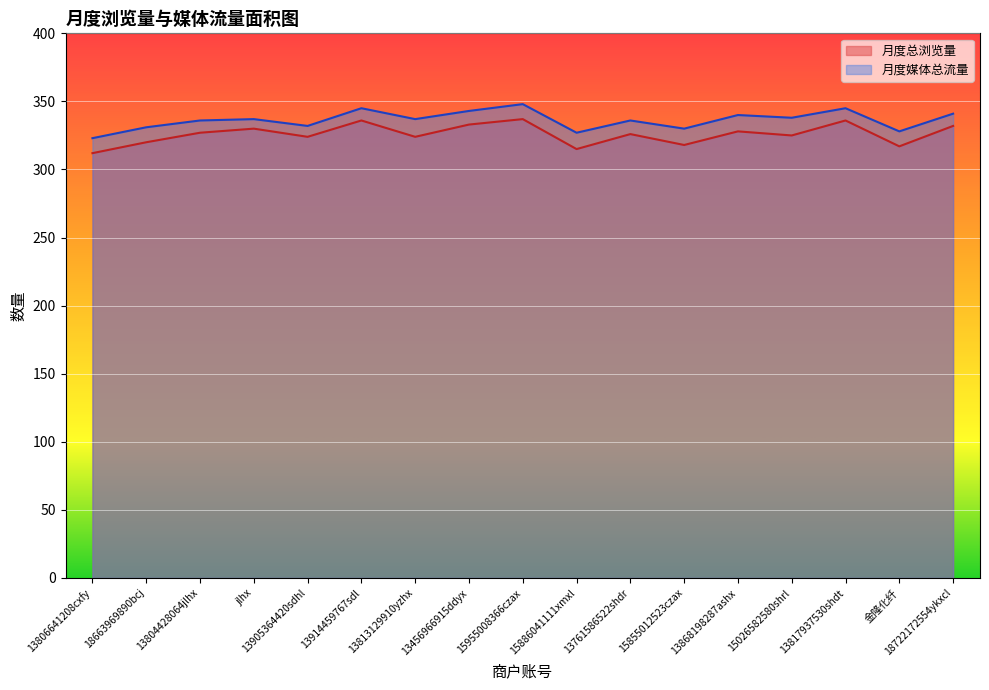

At which label is 月度总浏览量 closest to 324?

13905364420sdhl